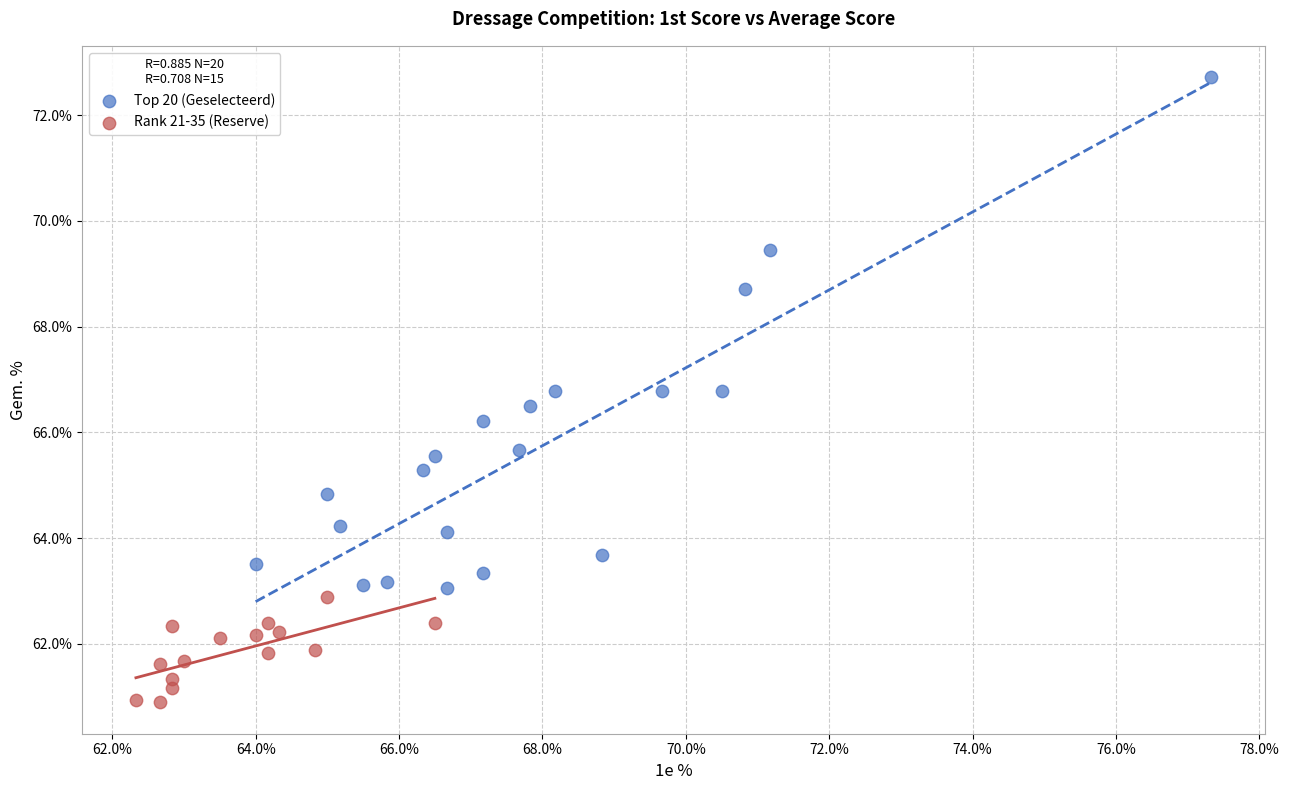

Which series has the largest Y range (max minus min)?

Top 20 (Geselecteerd)